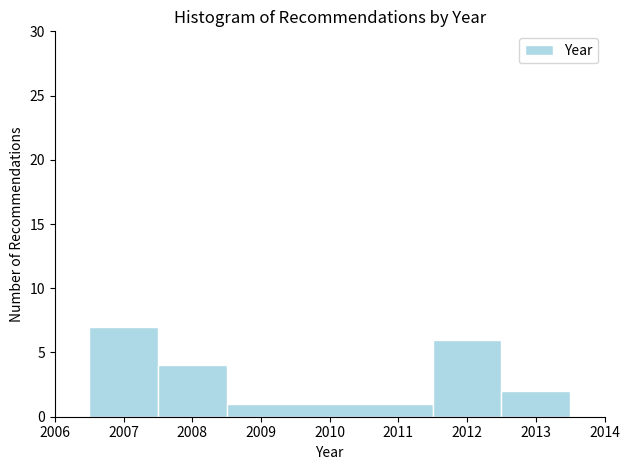

Which range on the x-axis has the tallest bar?

2006.5 to 2007.5